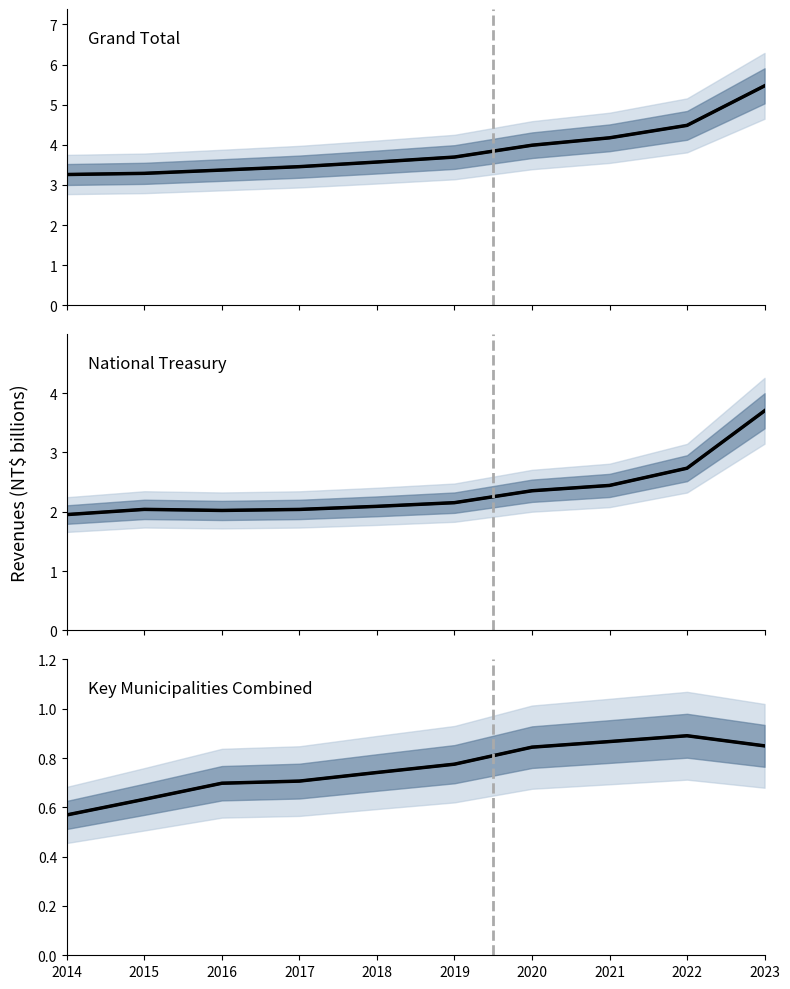

True or false: National Treasury Revenues median and Grand Total Revenues observed intersect in this chart.

False